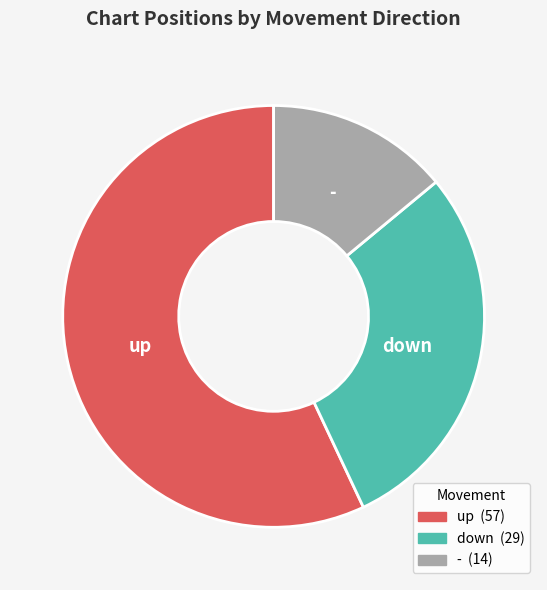

Which slice is the largest?

up